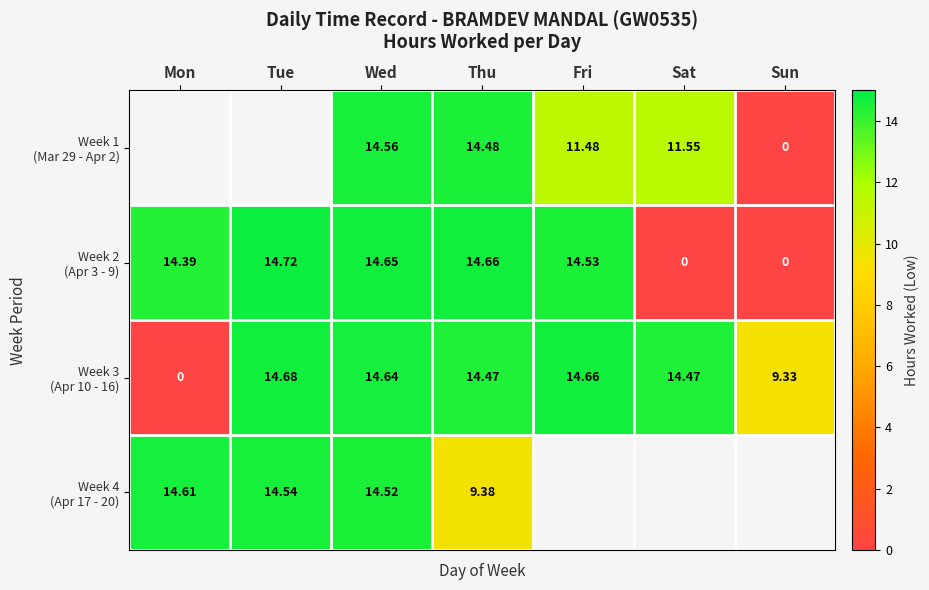

What is the spread (max minus min) of values at Sun?

9.3